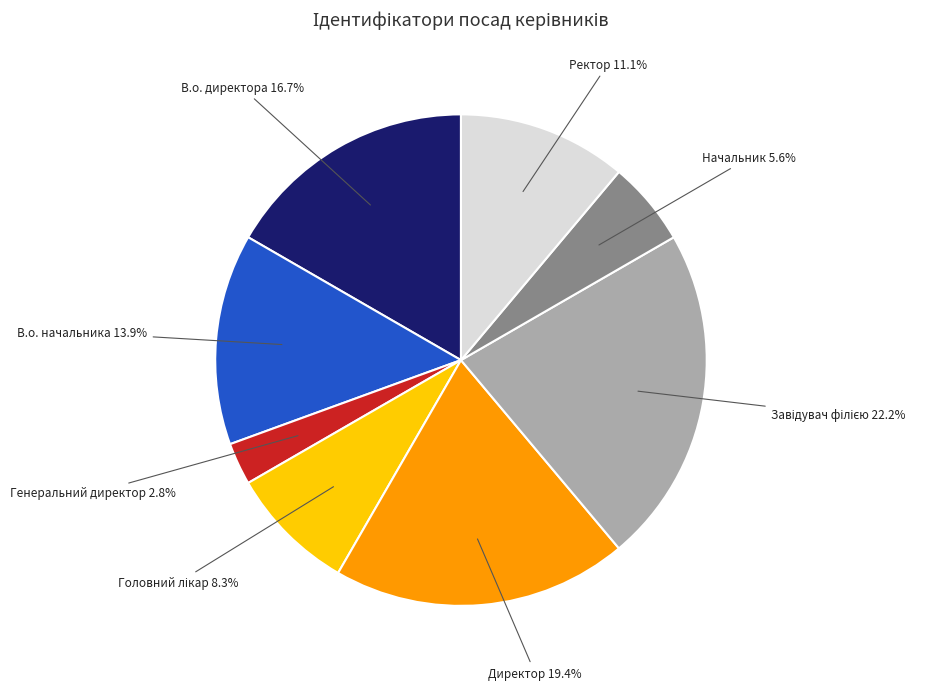

Is there a majority slice in this chart?

No